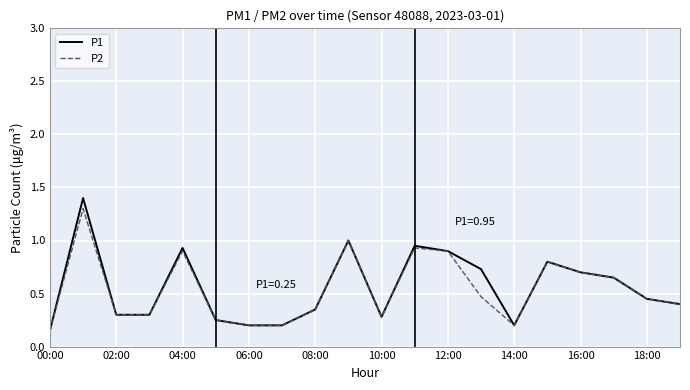

Which series has the widest spread of values?

P1